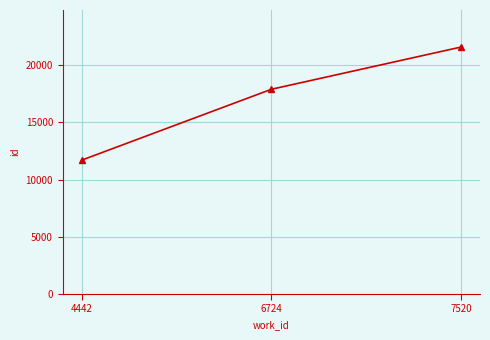

What is the value of the 2nd point from the left?

17886